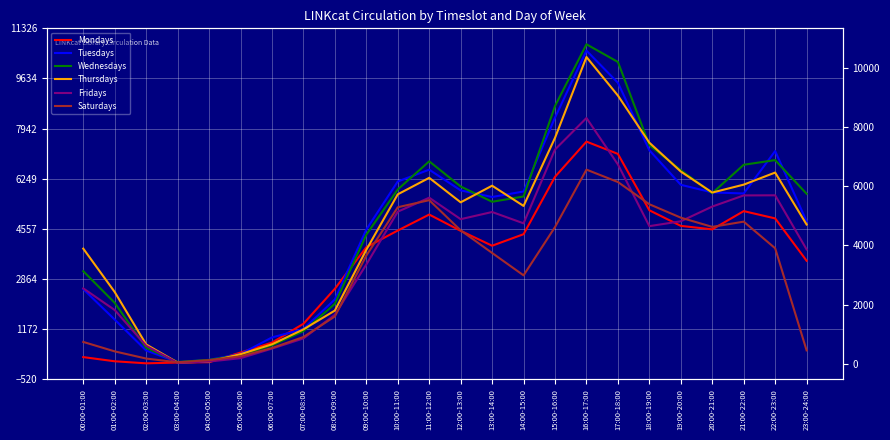

The value of Wednesdays at 01:00-02:00 is 1039. True or false?

False